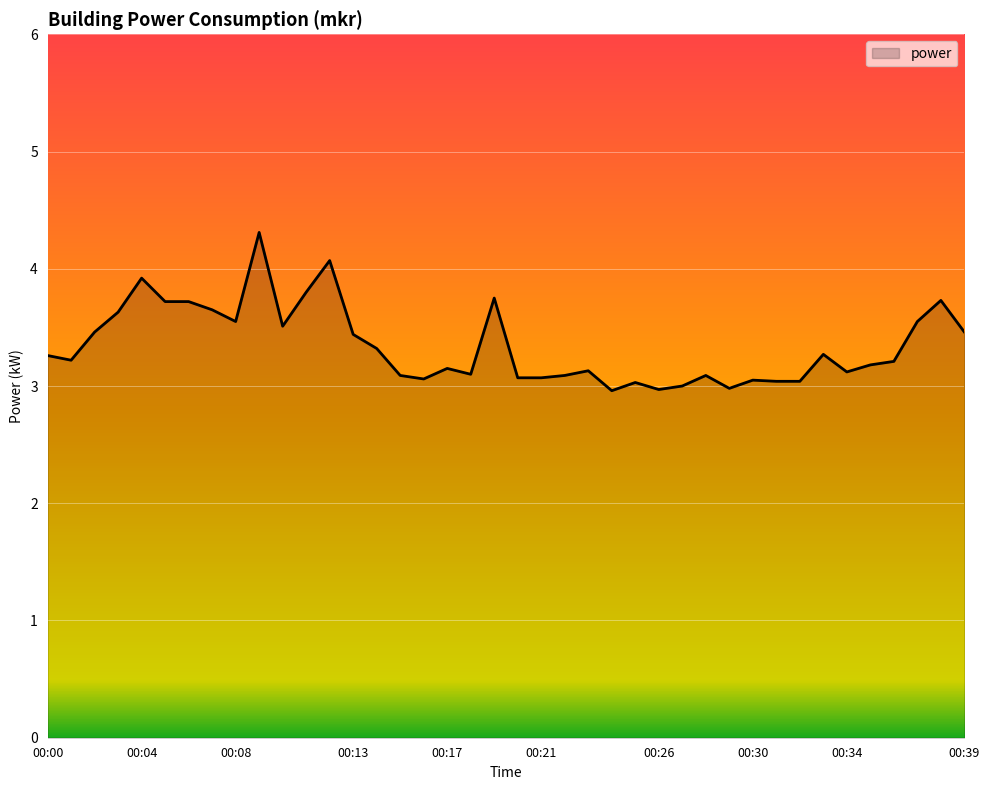

What is the maximum value shown in the chart?

4.3